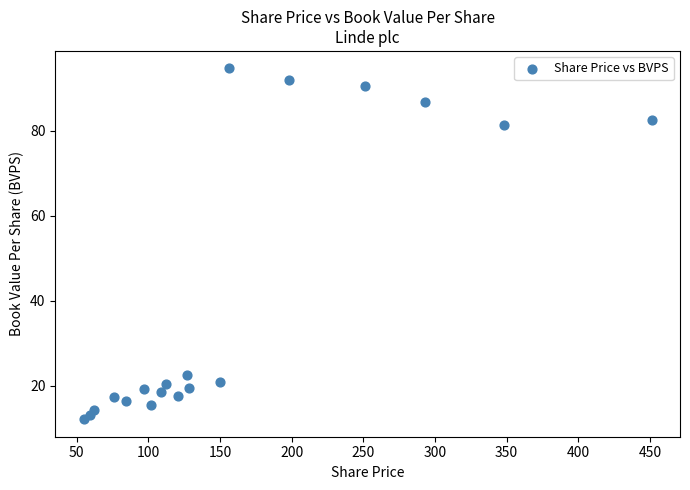

What Y value in the scatter plot is closest to 53?

81.3